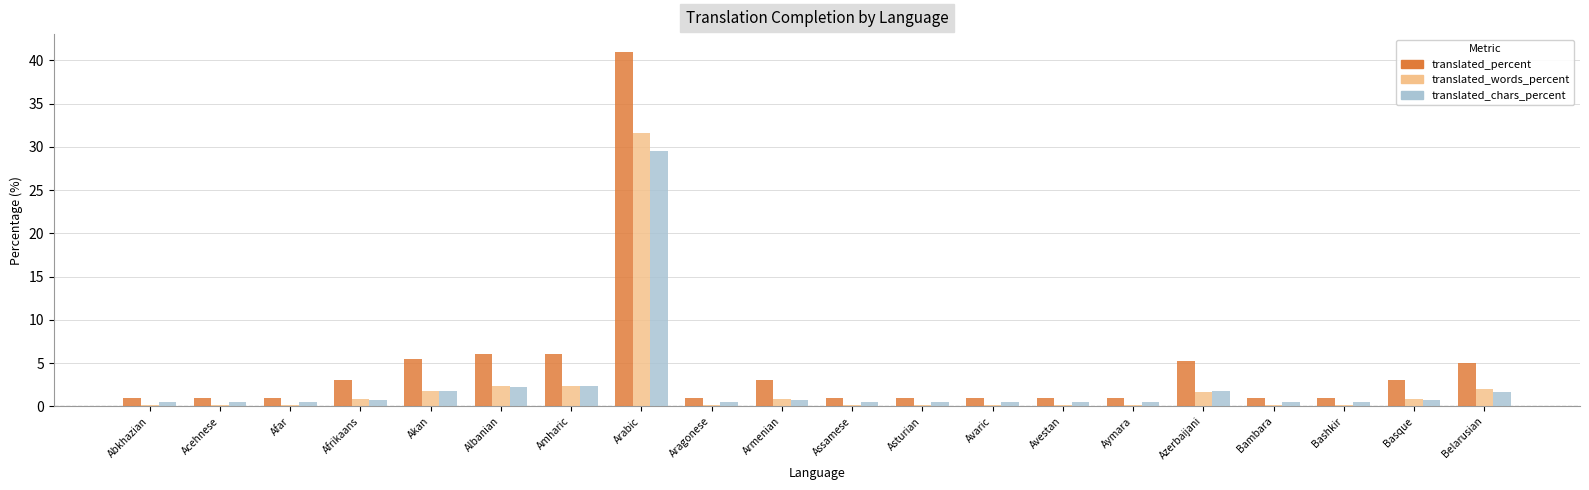

What is the sum of all translated_words_percent values?

46.4